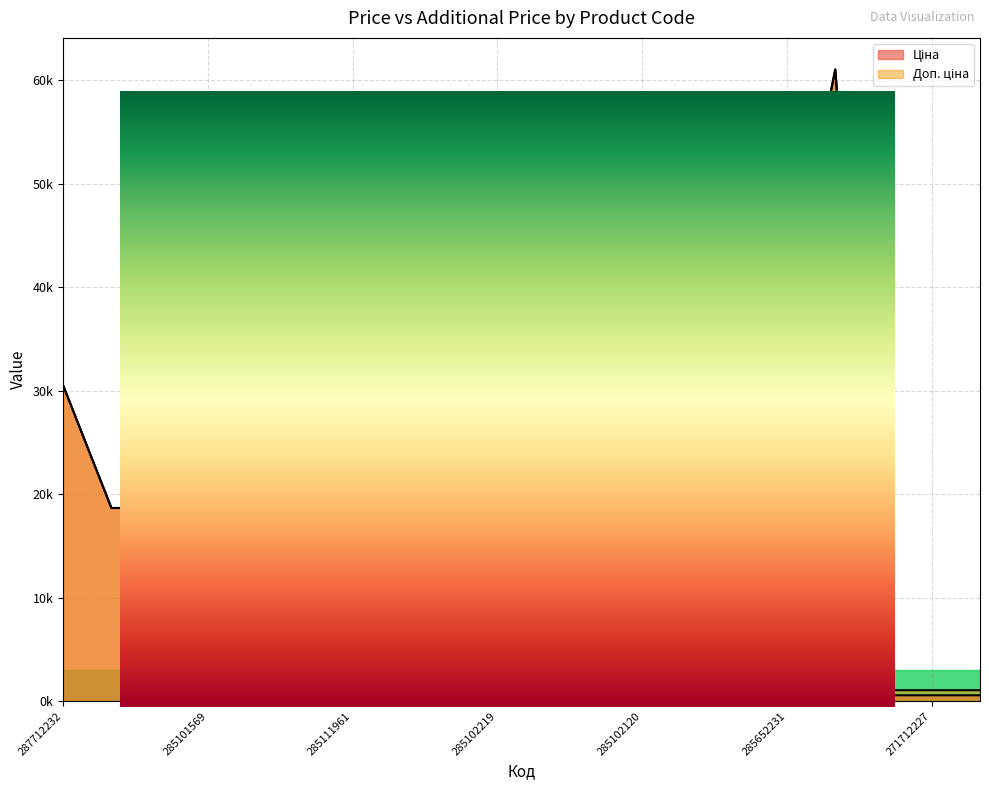

Where is Доп. ціна nearest to the value 31049?

287712232